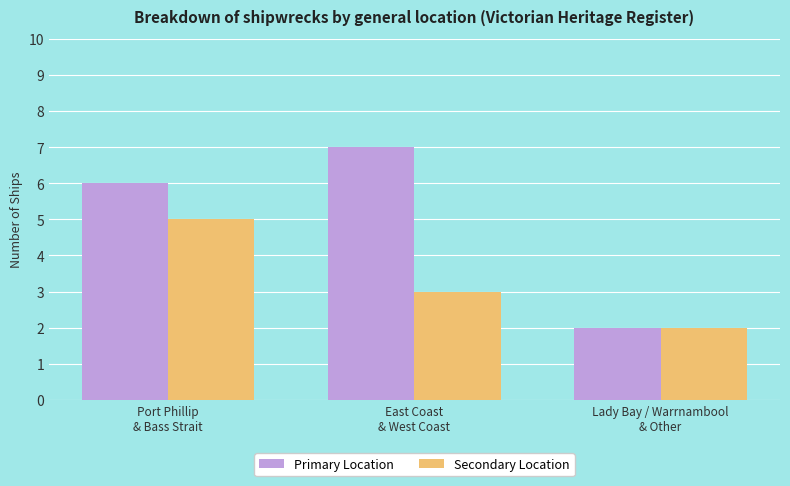

Which series has the largest total across all categories?

Primary Location